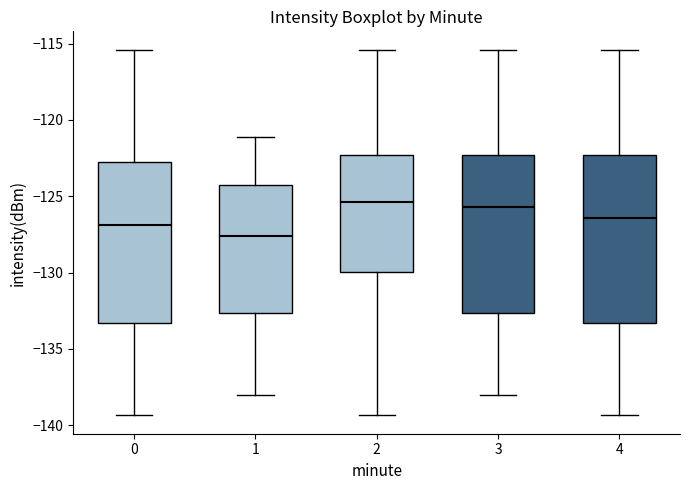

Reading left to right, read every box against the y-axis: the position of its median line, the range the box covers, and the ends of its whiskers. The values are not printed on the chart, so give them approximately, as read against the axis.

0: median -127.0, box -133.5 to -122.5, whiskers -139.5 to -115.5
1: median -127.5, box -132.5 to -124.5, whiskers -138.0 to -121.0
2: median -125.5, box -130.0 to -122.5, whiskers -139.5 to -115.5
3: median -125.5, box -132.5 to -122.5, whiskers -138.0 to -115.5
4: median -126.5, box -133.5 to -122.5, whiskers -139.5 to -115.5